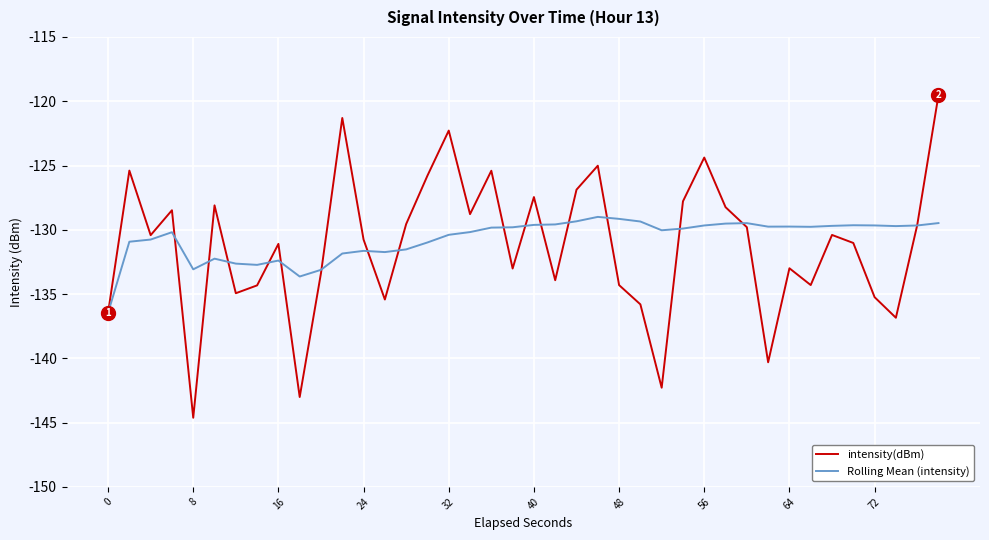

How many values in the intensity(dBm) series are below -130?

22